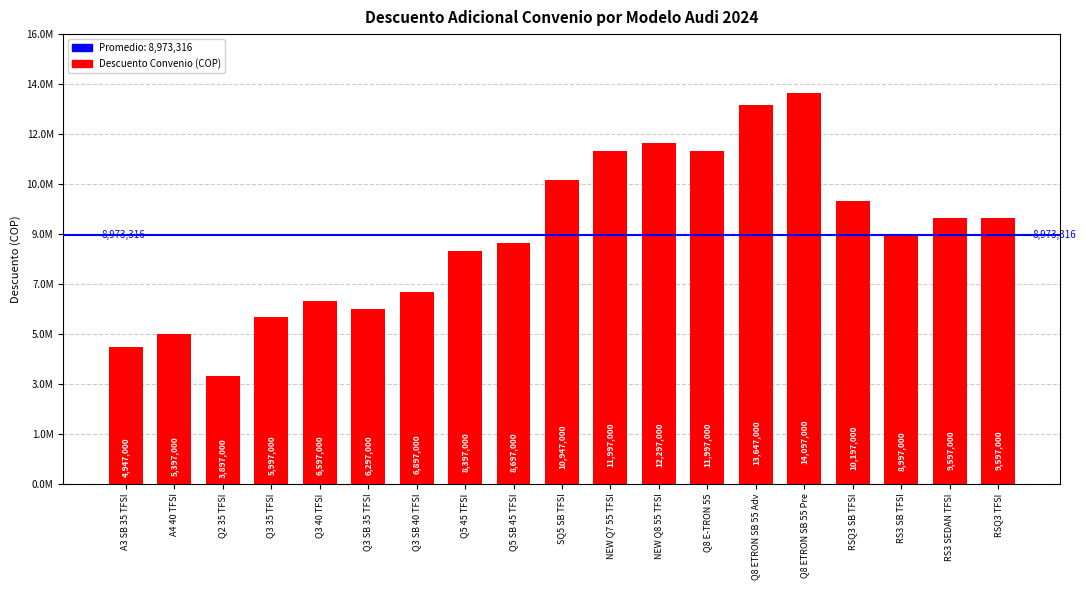

Are the bars horizontal?

No